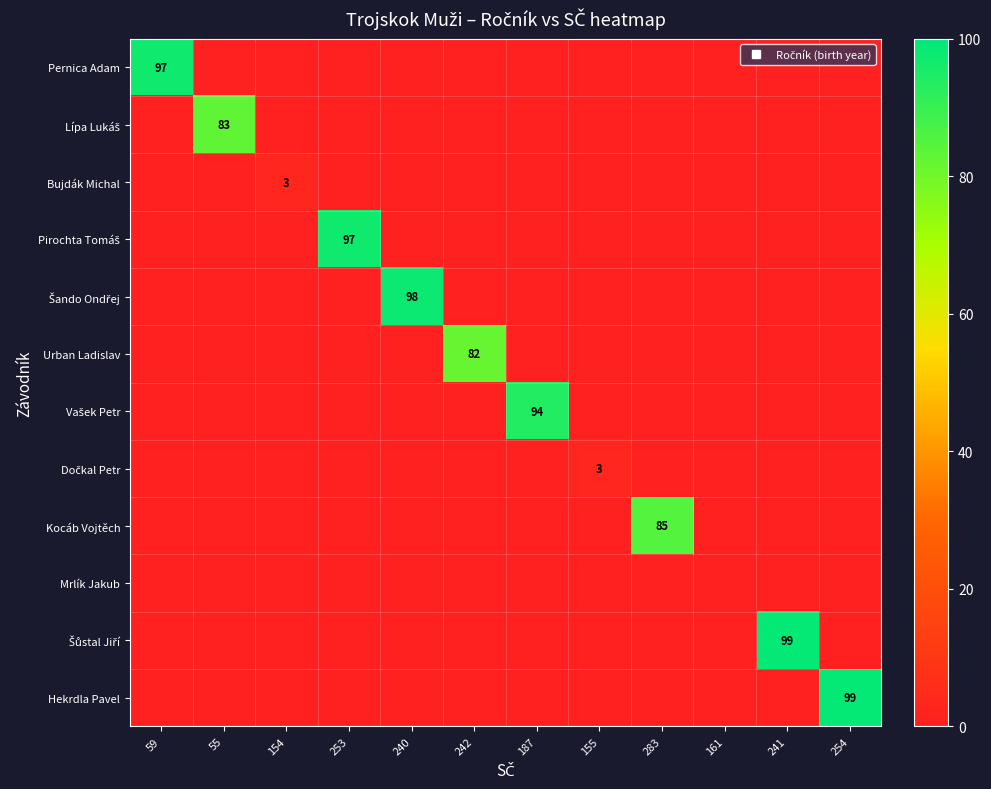

What is the sum of all Vašek Petr values?

94